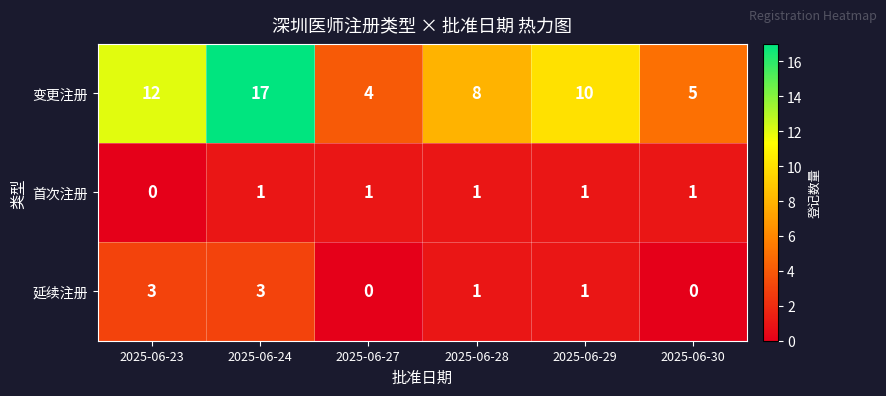

Reading left to right, list all the values displayed in this chart.

变更注册: 2025-06-23=12	2025-06-24=17	2025-06-27=4	2025-06-28=8	2025-06-29=10	2025-06-30=5
首次注册: 2025-06-23=0	2025-06-24=1	2025-06-27=1	2025-06-28=1	2025-06-29=1	2025-06-30=1
延续注册: 2025-06-23=3	2025-06-24=3	2025-06-27=0	2025-06-28=1	2025-06-29=1	2025-06-30=0